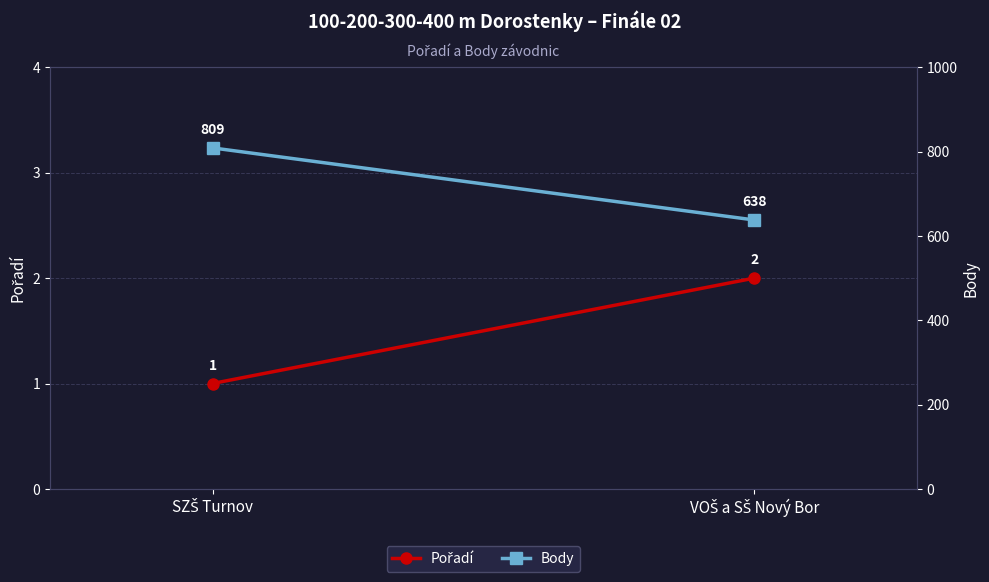

Which label corresponds to the smallest value in the chart?

SZŠ Turnov